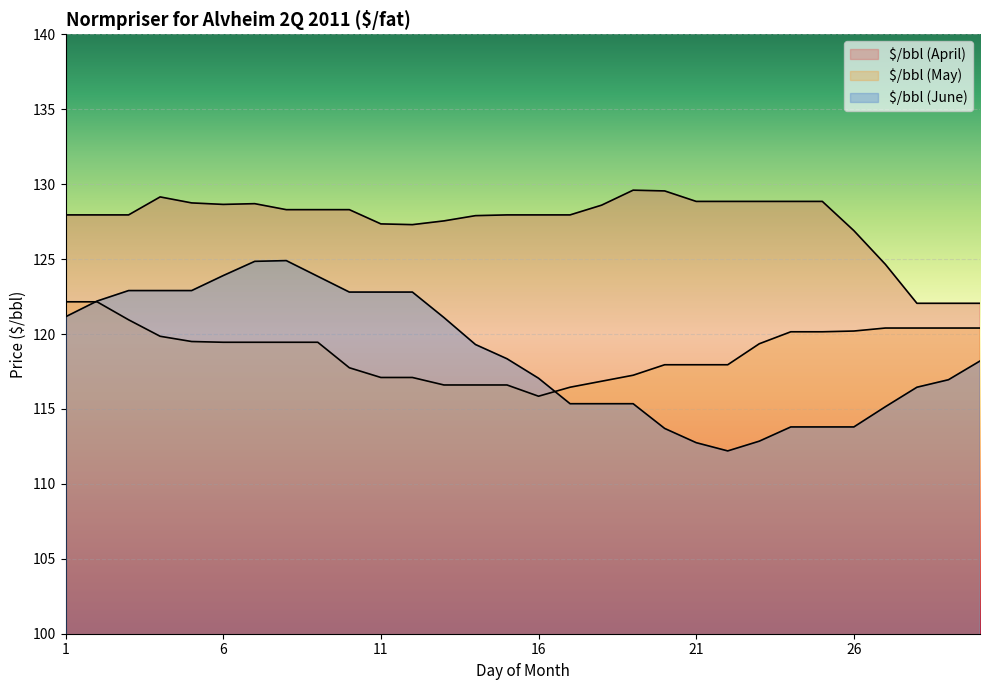

Reading right to left, transcribe all the data shown in this chart.

$/bbl (April): 30=122.0	29=122.0	28=122.0	27=124.7	26=126.9	25=128.8	24=128.8	23=128.8	22=128.8	21=128.8	20=129.6	19=129.6	18=128.6	17=128.0	16=128.0	15=128.0	14=127.9	13=127.5	12=127.3	11=127.3	10=128.3	9=128.3	8=128.3	7=128.7	6=128.7	5=128.8	4=129.2	3=128.0	2=128.0	1=128.0
$/bbl (May): 30=120.4	29=120.4	28=120.4	27=120.4	26=120.2	25=120.2	24=120.2	23=119.3	22=118.0	21=118.0	20=118.0	19=117.2	18=116.8	17=116.5	16=115.8	15=116.6	14=116.6	13=116.6	12=117.1	11=117.1	10=117.8	9=119.5	8=119.5	7=119.5	6=119.5	5=119.5	4=119.8	3=121.0	2=122.2	1=122.2
$/bbl (June): 30=118.2	29=117.0	28=116.5	27=115.2	26=113.8	25=113.8	24=113.8	23=112.8	22=112.2	21=112.8	20=113.7	19=115.3	18=115.3	17=115.3	16=117.0	15=118.3	14=119.3	13=121.1	12=122.8	11=122.8	10=122.8	9=123.8	8=124.9	7=124.8	6=123.9	5=122.9	4=122.9	3=122.9	2=122.2	1=121.2